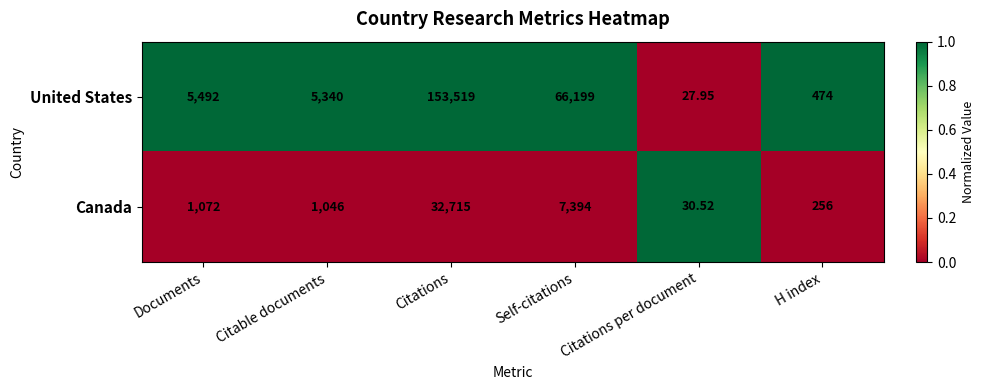

At which category does the chart reach its minimum across all series?

Citations per document